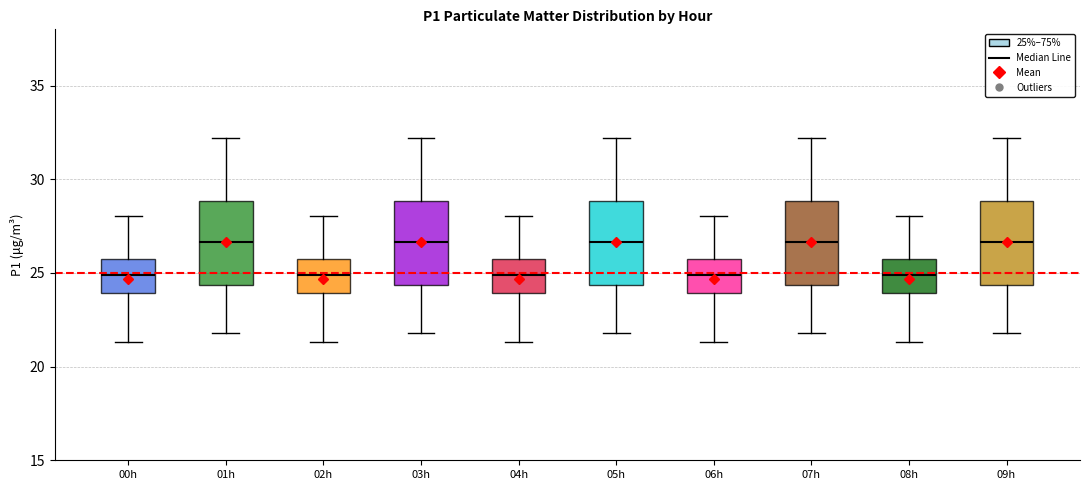

Reading left to right, transcribe this box plot: for each box, give where its median line is, the range the box spans, and where its two whiskers end, as read against the y-axis. The values are not printed on the chart, so give them approximately, as read against the axis.

00h: median 25.0, box 24.0 to 25.5, whiskers 21.5 to 28.0
01h: median 26.5, box 24.5 to 29.0, whiskers 22.0 to 32.0
02h: median 25.0, box 24.0 to 25.5, whiskers 21.5 to 28.0
03h: median 26.5, box 24.5 to 29.0, whiskers 22.0 to 32.0
04h: median 25.0, box 24.0 to 25.5, whiskers 21.5 to 28.0
05h: median 26.5, box 24.5 to 29.0, whiskers 22.0 to 32.0
06h: median 25.0, box 24.0 to 25.5, whiskers 21.5 to 28.0
07h: median 26.5, box 24.5 to 29.0, whiskers 22.0 to 32.0
08h: median 25.0, box 24.0 to 25.5, whiskers 21.5 to 28.0
09h: median 26.5, box 24.5 to 29.0, whiskers 22.0 to 32.0